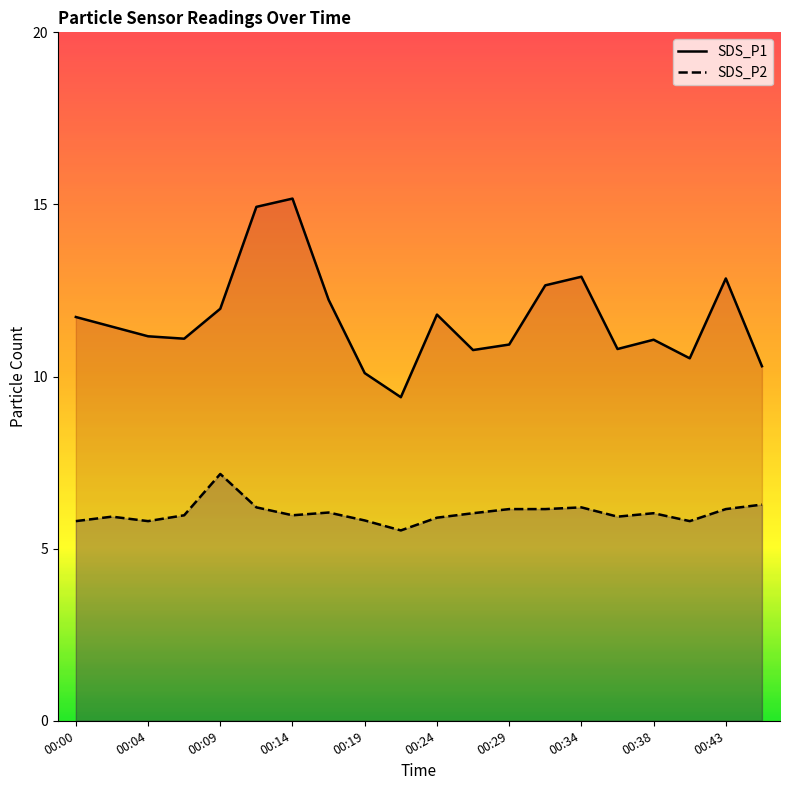

How many lines are shown in the chart?

2